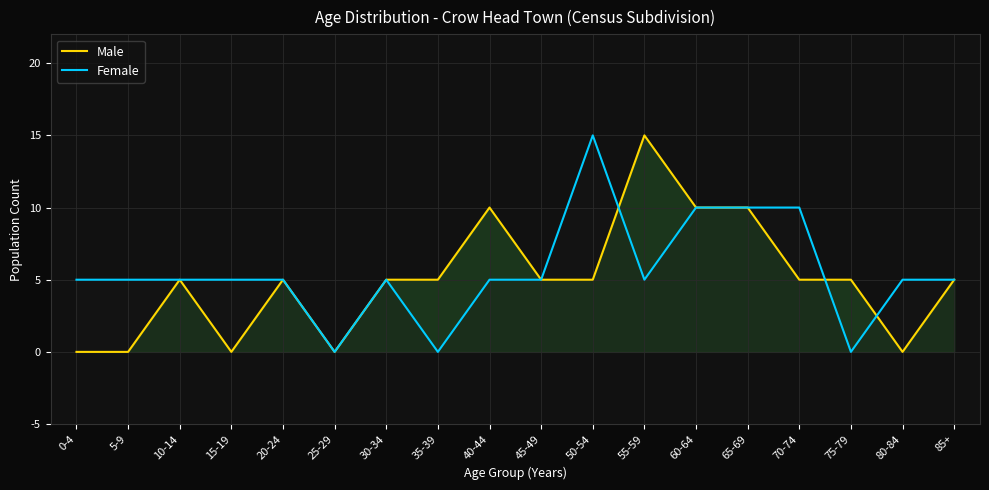

How many times do Male and Female cross each other?

3